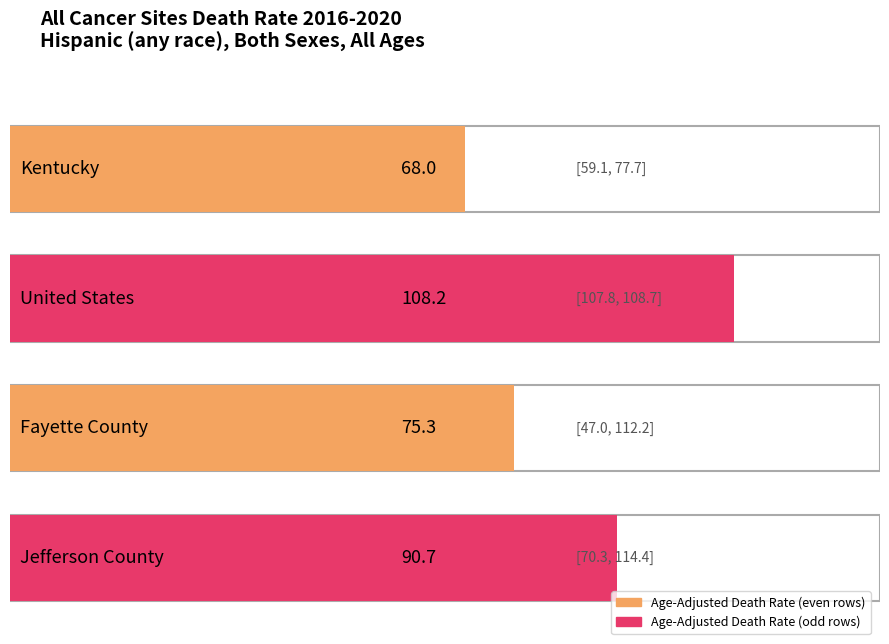

Is it true that the value at United States is 108.2?

True